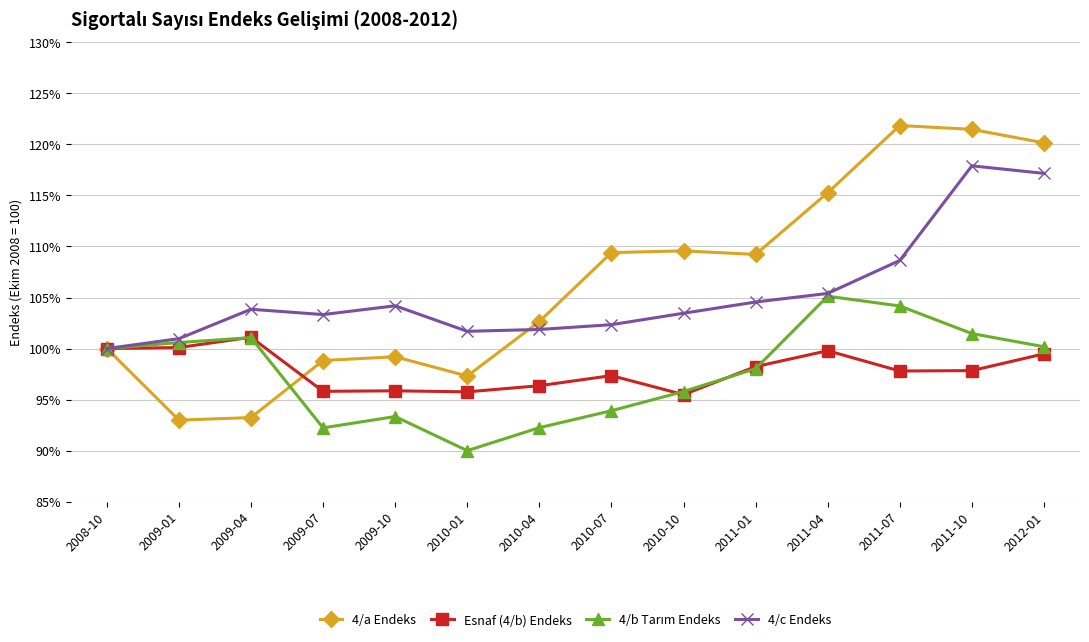

True or false: 4/c Endeks has a value of 104.6 at 2011-01.

True